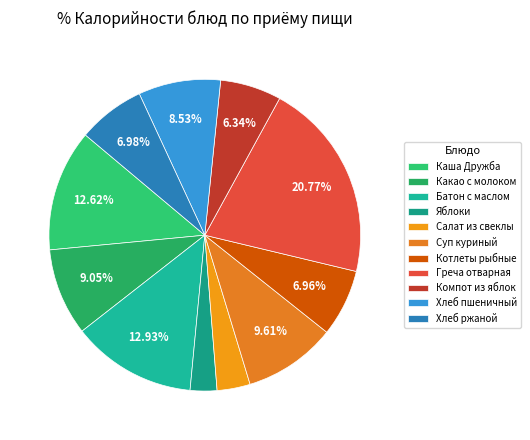

Count the number of slices in the pie.

11